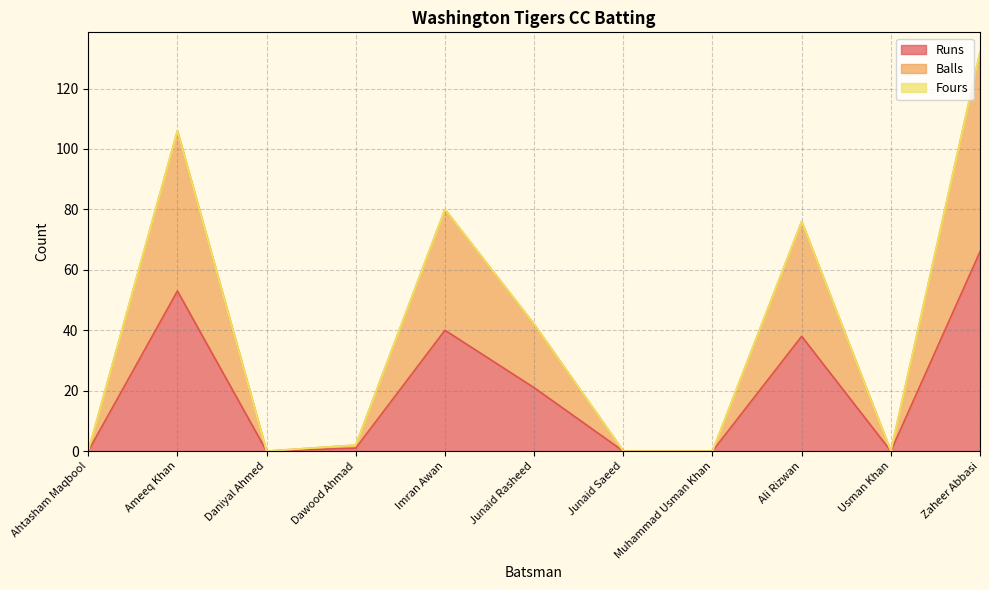

Where is Balls nearest to the value 66?

Ali Rizwan